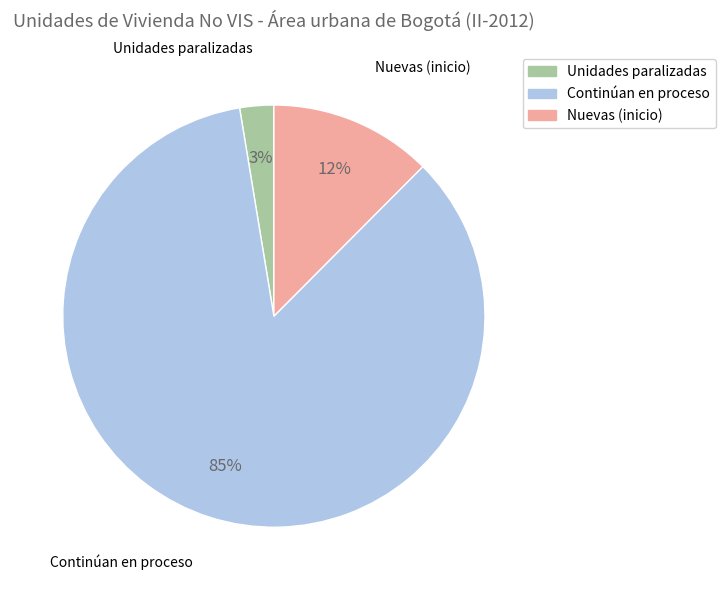

How many slices are in this pie chart?

3